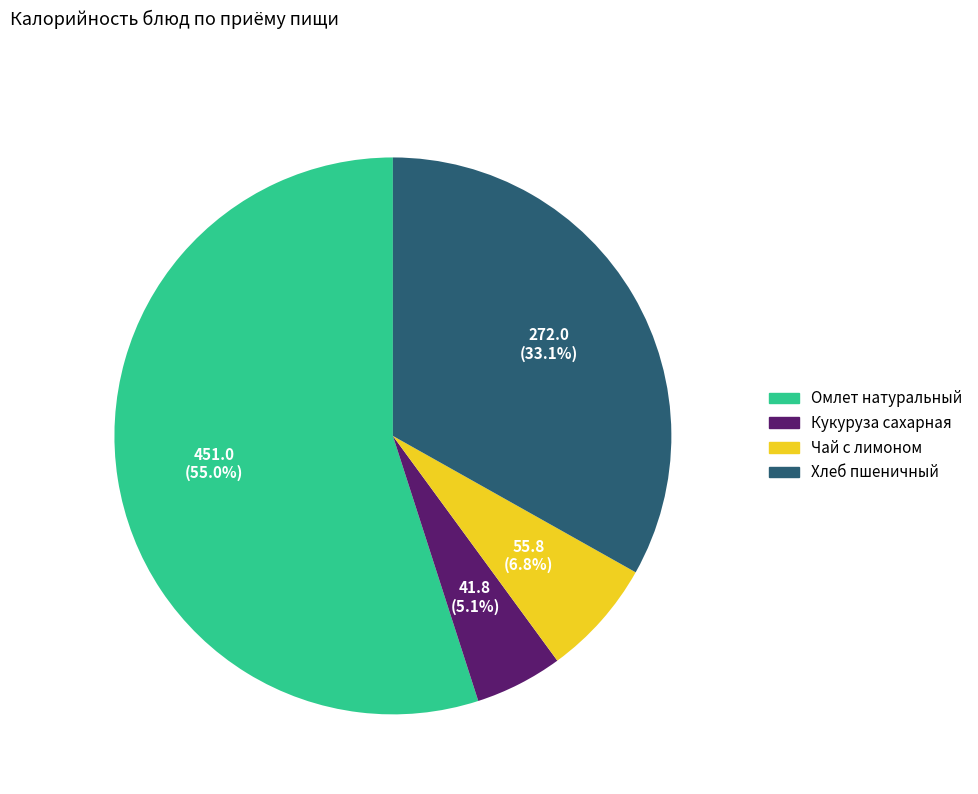

Does any single category account for the majority?

Yes